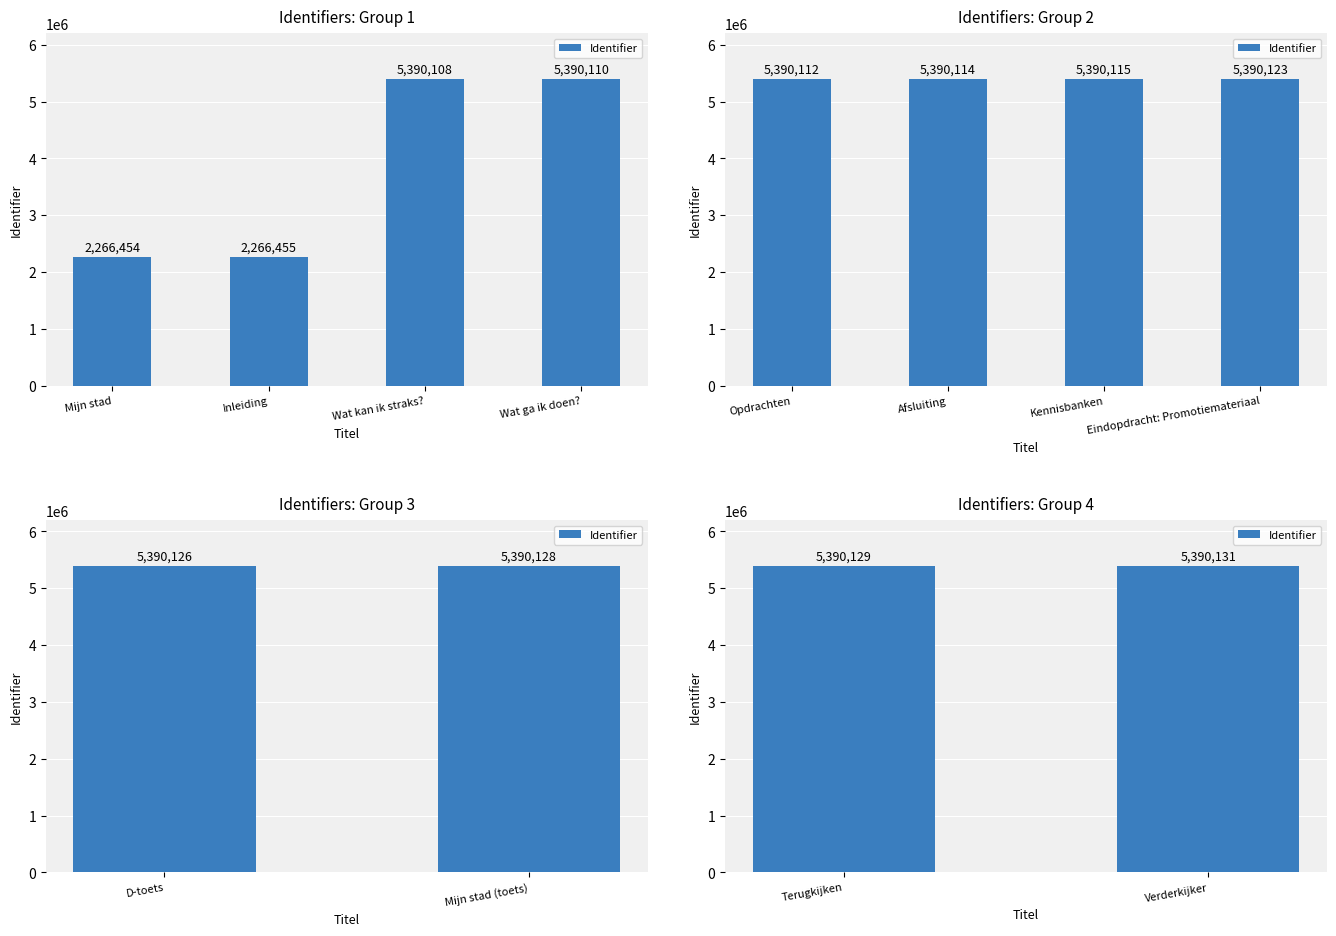

Which category has the highest value across all series?

Verderkijker